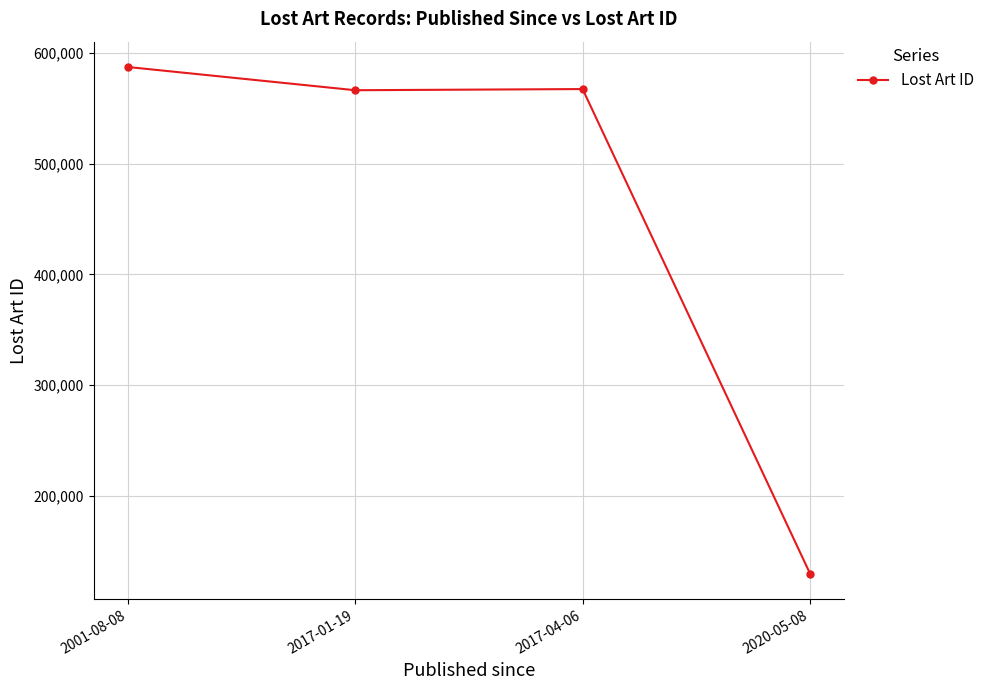

What is the label of the 1st point from the left?

2001-08-08